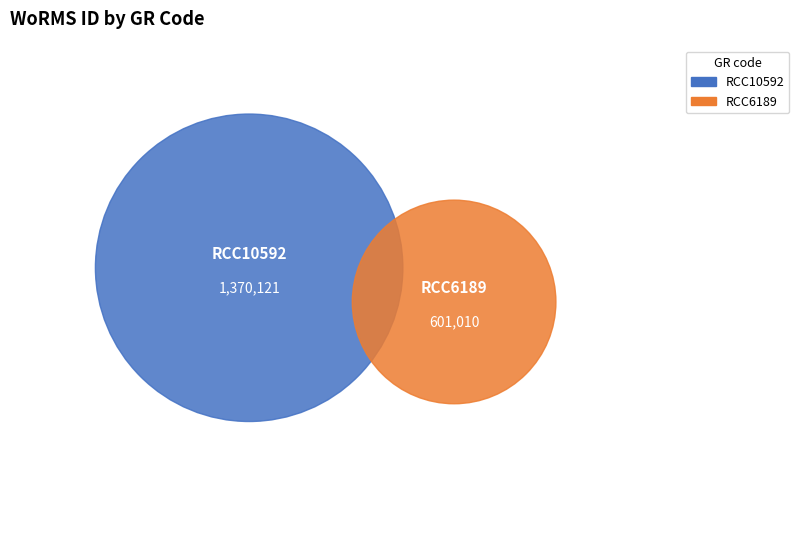

What is the smallest slice in the pie chart?

RCC6189